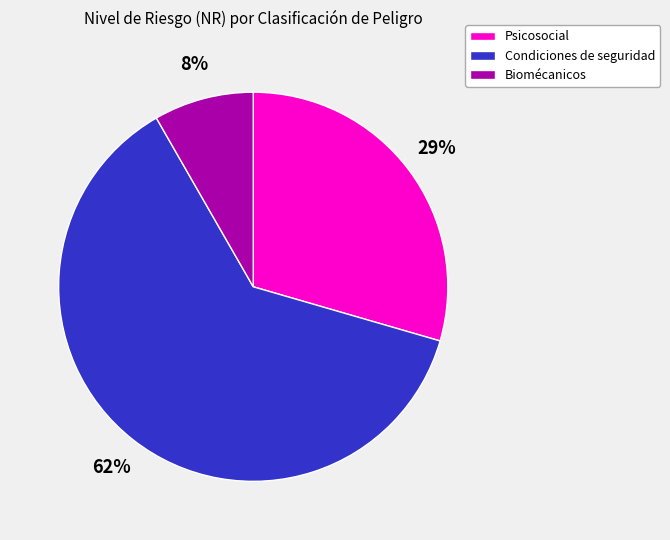

The Biomécanicos slice represents 20% of the pie. True or false?

False